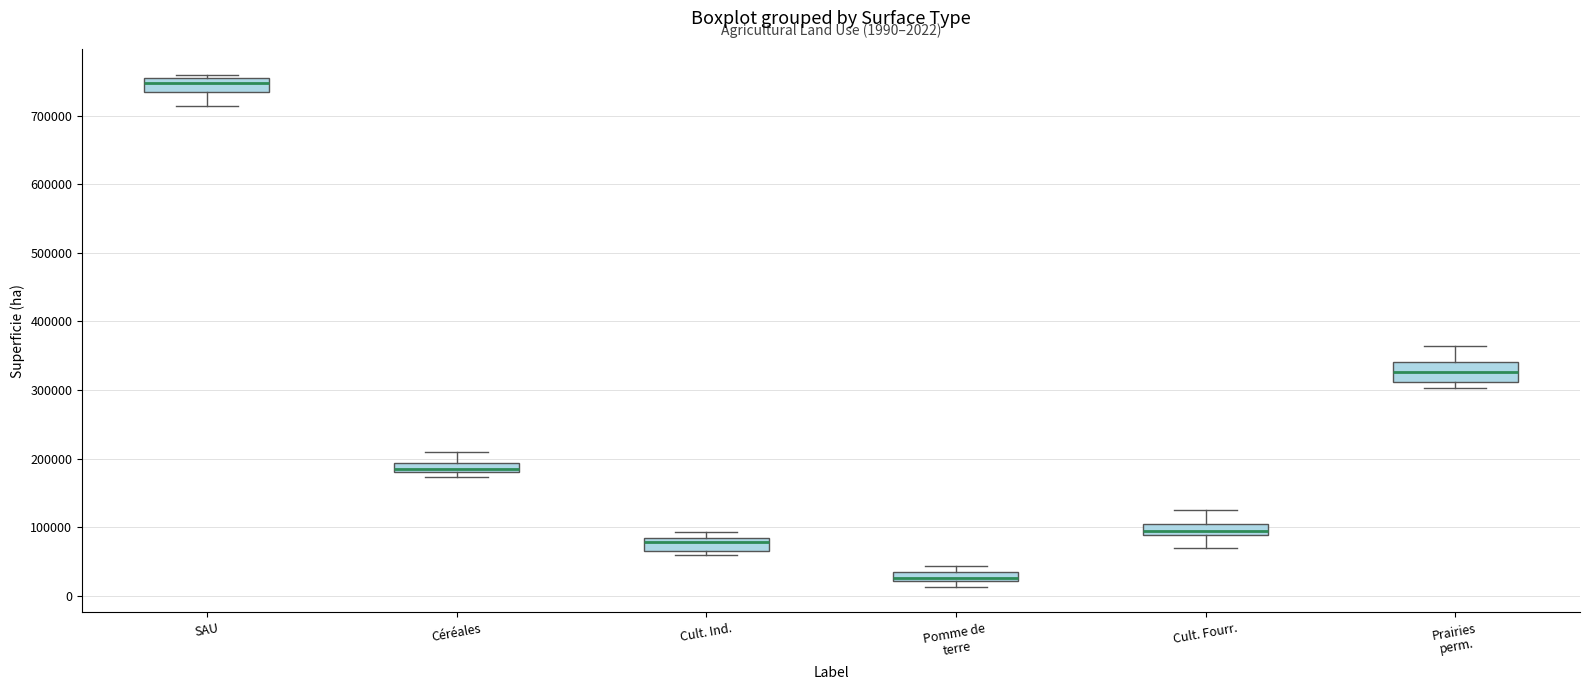

Which box has the lowest median line?

Pomme de terre